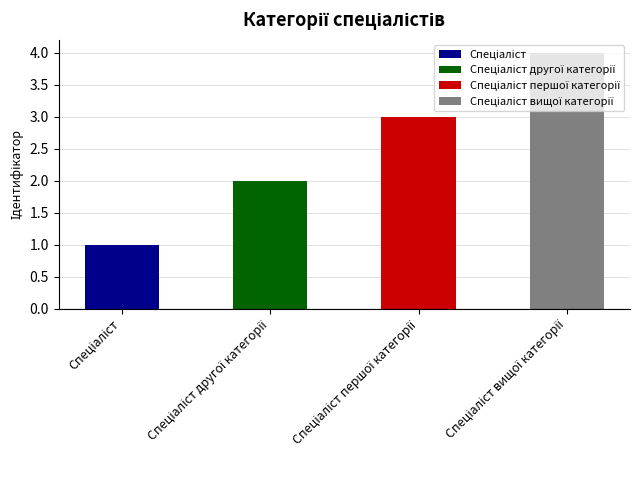

How many categories are shown in the chart?

4